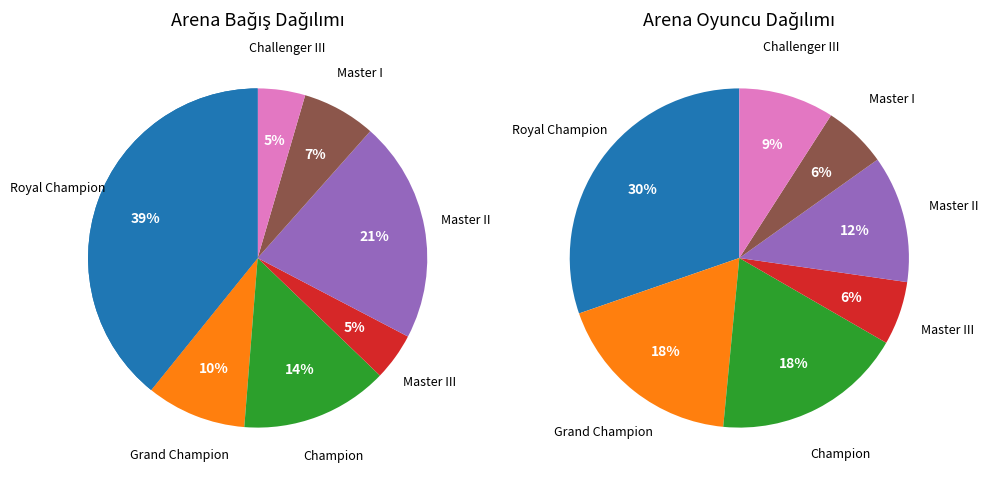

Count the number of slices in the pie.

7